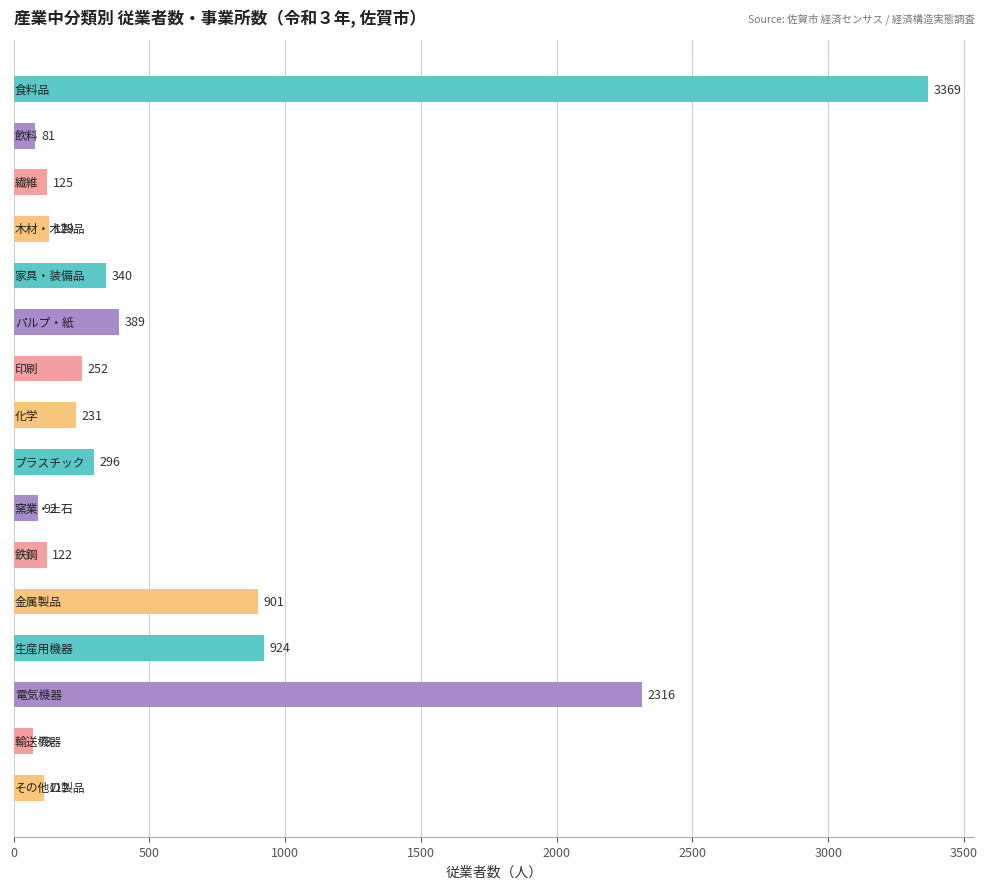

What is the value of the 1st bar from the top?

3369